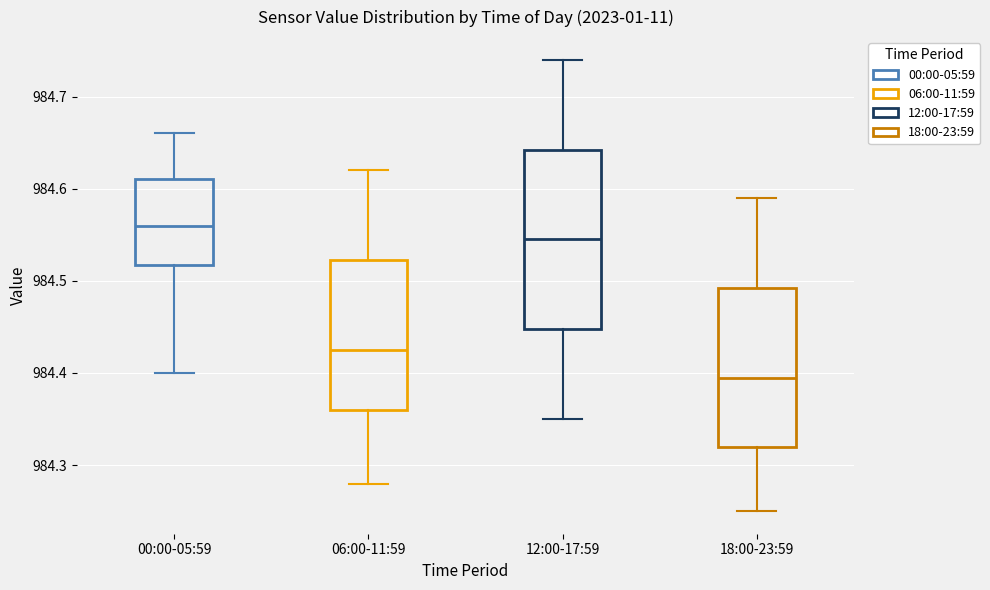

Where does the upper whisker of the box for 06:00-11:59 end on the y-axis? The values are not printed on the chart, so give them approximately, as read against the axis.

984.62